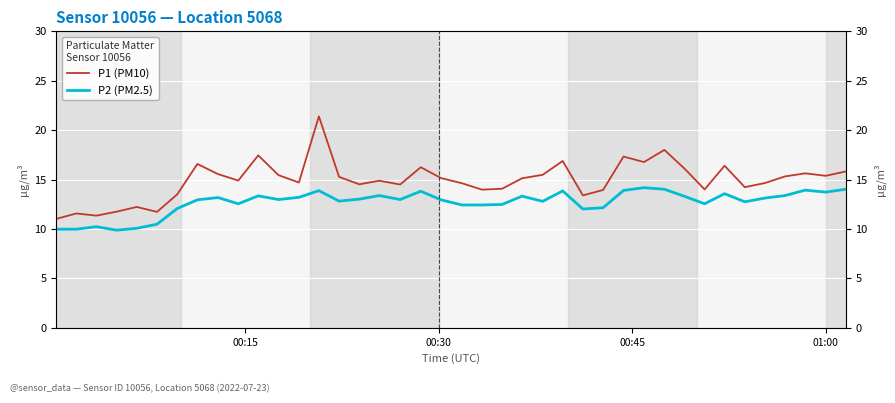

At how many categories does at least one series exceed 9?

40